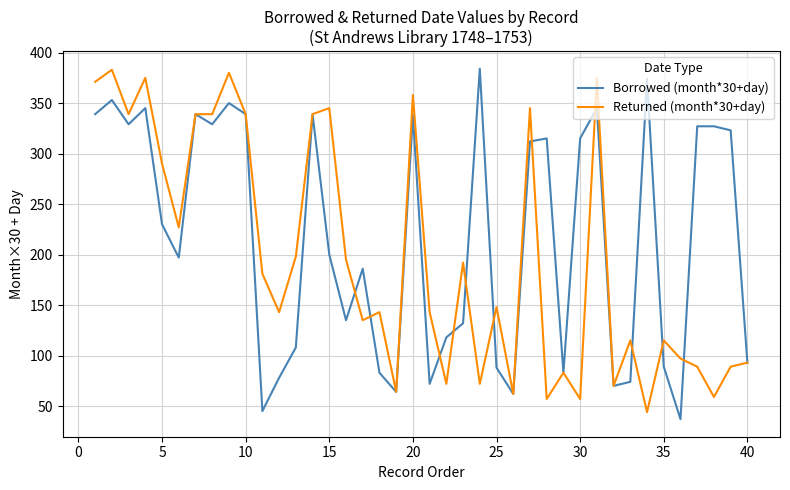

In Borrowed (month*30+day), how many points are lower than both neighbors (excluding endpoints)?

11